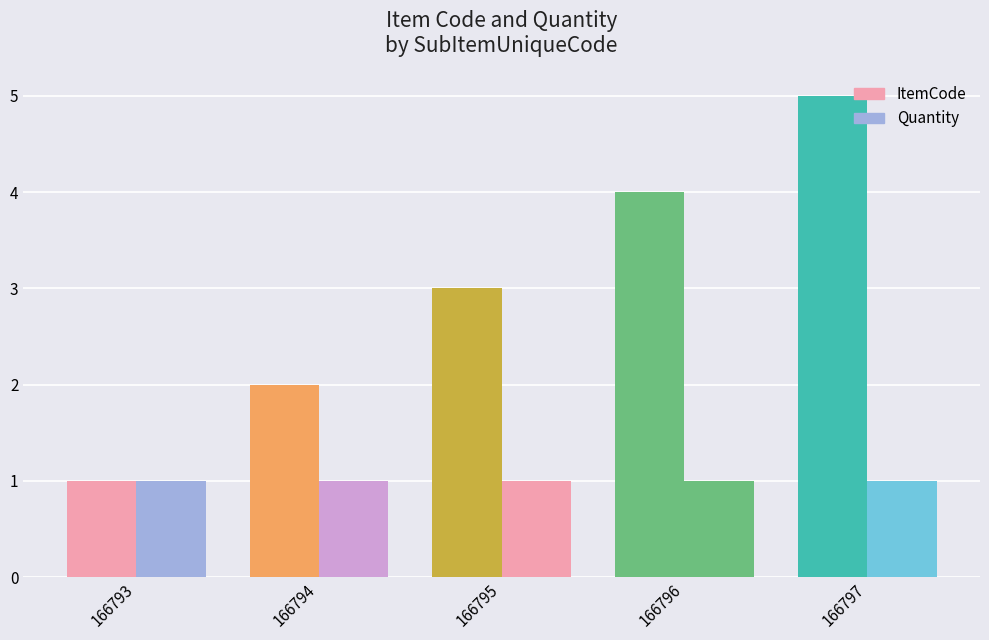

How many series are shown in this chart?

2